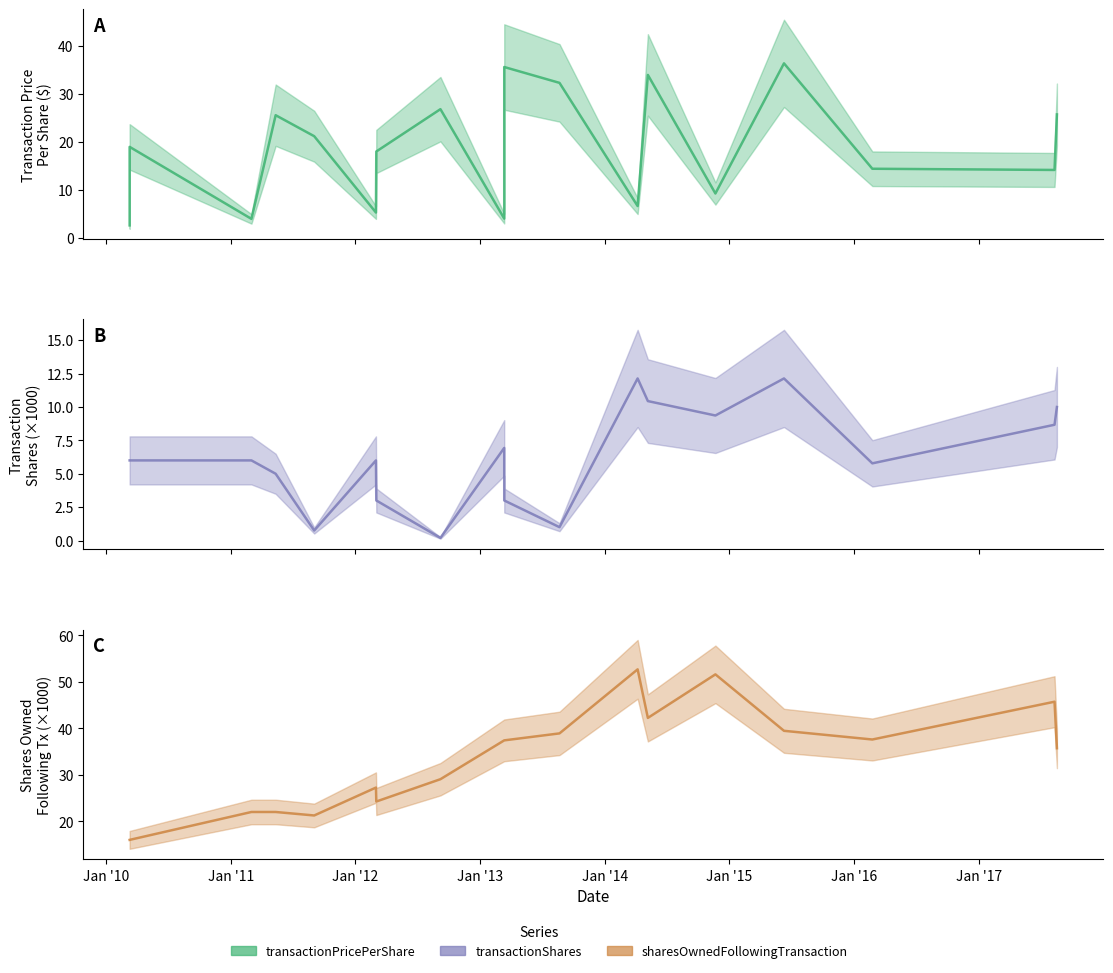

What is the label of the 15th point from the left?

2015-06-10